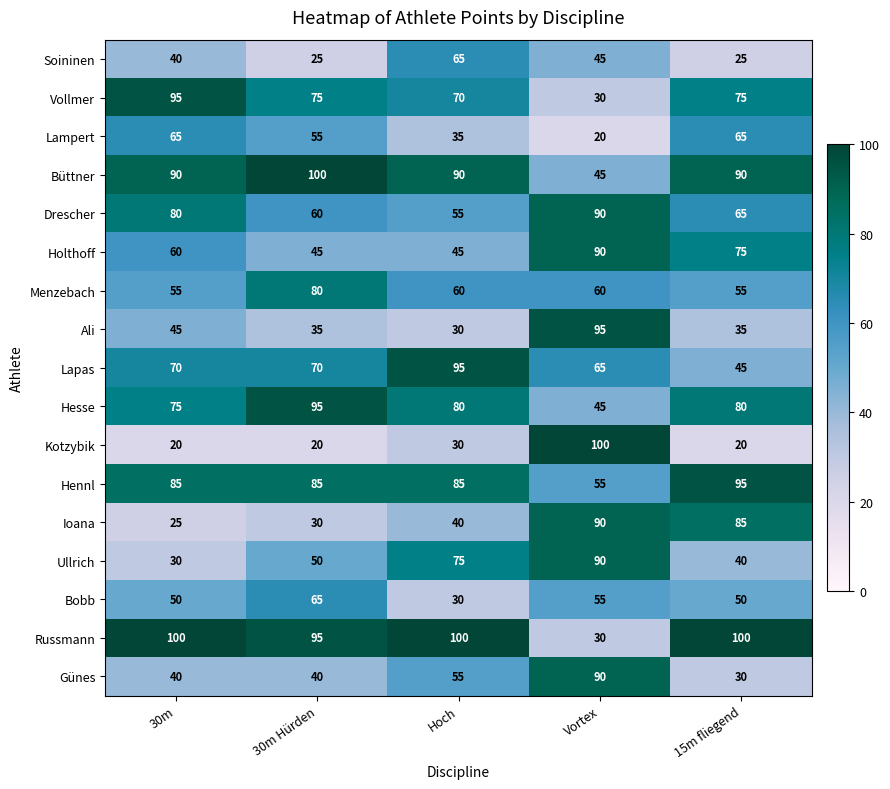

At which category is the sum across all series the highest?

Vortex